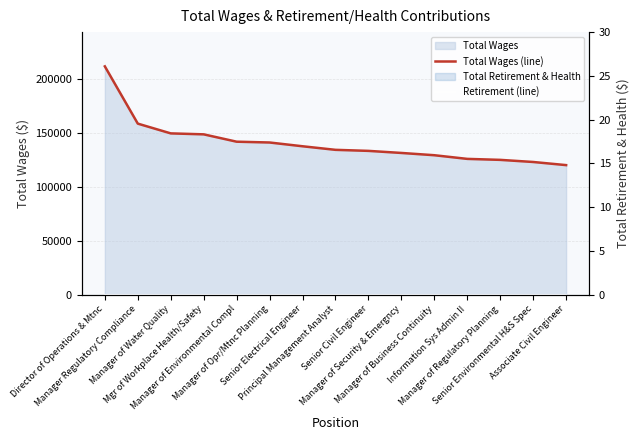

True or false: Total Wages (line) and Retirement (line) intersect in this chart.

False